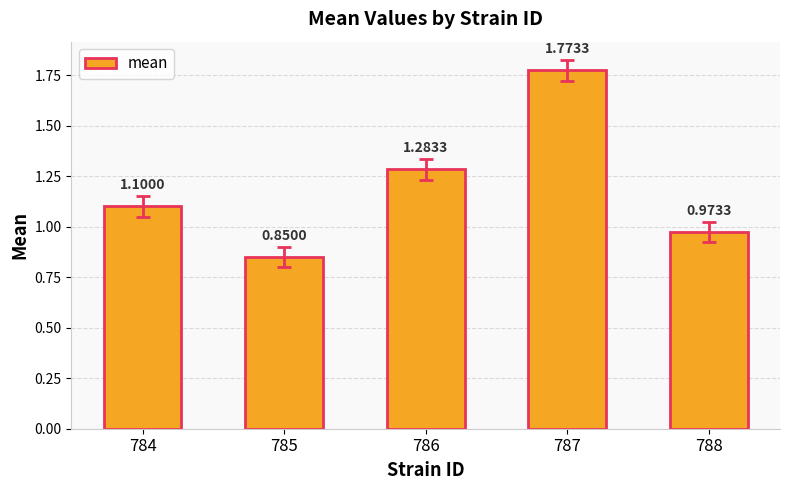

True or false: the data shows 0.6 at 784.

False